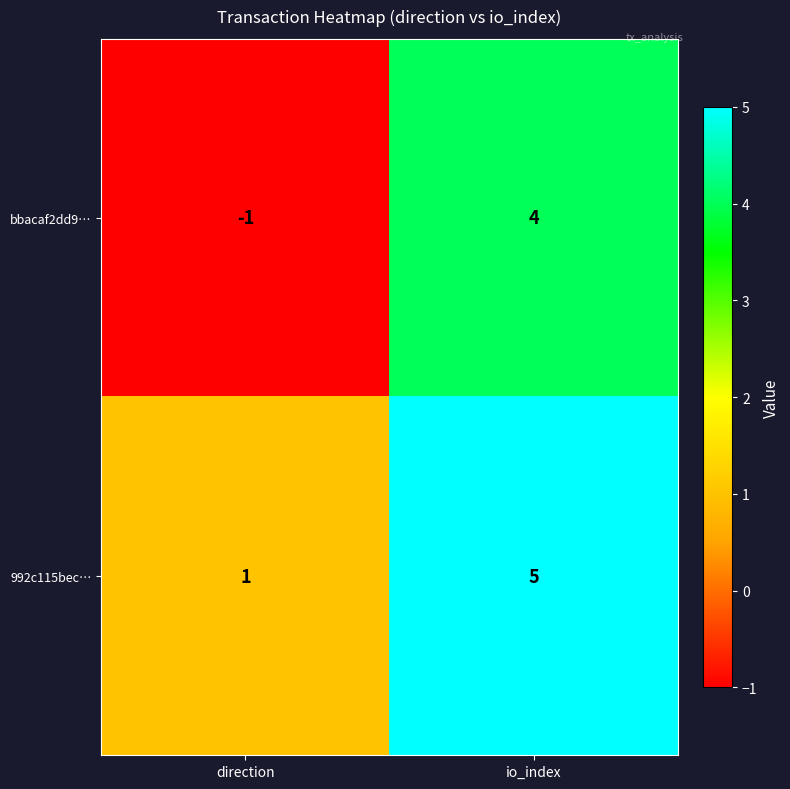

What is the difference between the 992c115bec… values at io_index and direction?

4